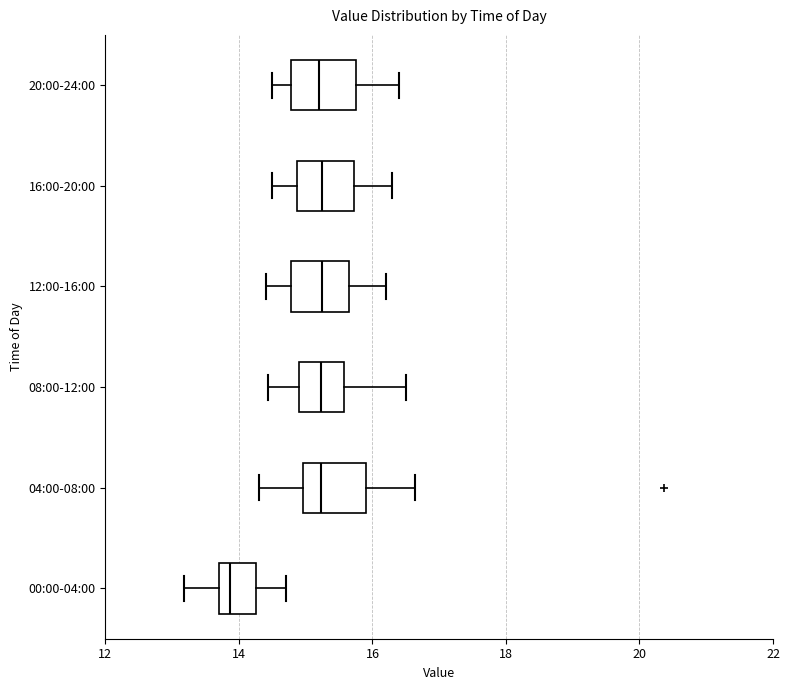

Reading bottom to top, transcribe this box plot: for each box, give where its median line is, the range the box spans, and where its two whiskers end, as read against the x-axis. The values are not printed on the chart, so give them approximately, as read against the axis.

00:00-04:00: median 13.8 (just right of the box's left edge), box 13.8 to 14.2, whiskers 13.2 to 14.8
04:00-08:00: median 15.2, box 15.0 to 16.0, whiskers 14.4 to 16.6
08:00-12:00: median 15.2, box 14.8 to 15.6, whiskers 14.4 to 16.6
12:00-16:00: median 15.2, box 14.8 to 15.6, whiskers 14.4 to 16.2
16:00-20:00: median 15.2, box 14.8 to 15.8, whiskers 14.6 to 16.4
20:00-24:00: median 15.2, box 14.8 to 15.8, whiskers 14.6 to 16.4